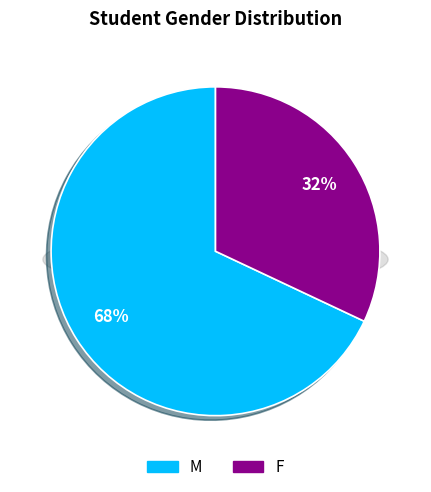

Combined, what portion of the pie is M and F?

100.0%